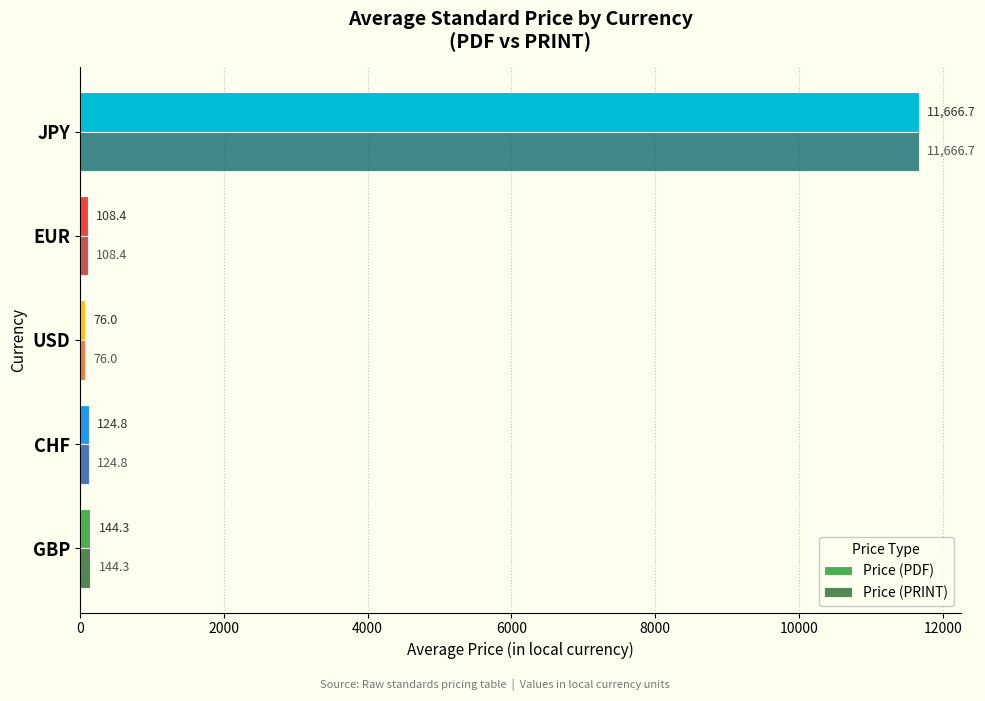

At which category does the chart reach its minimum across all series?

USD